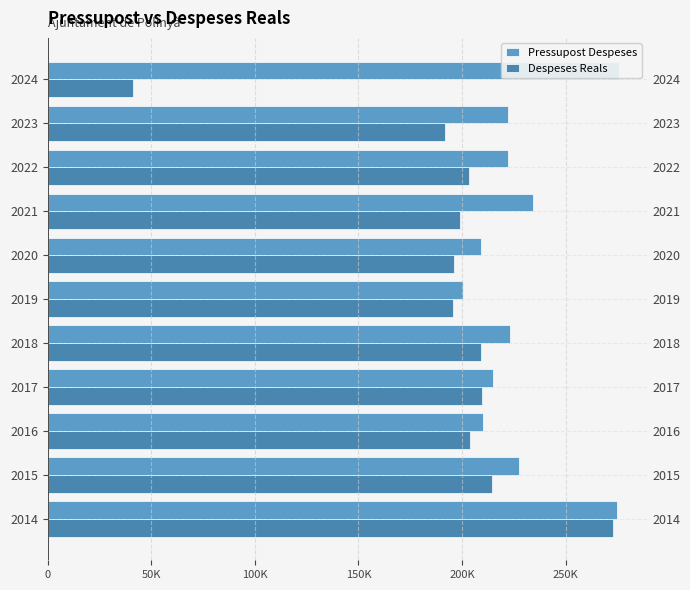

Does the chart contain stacked bars?

No